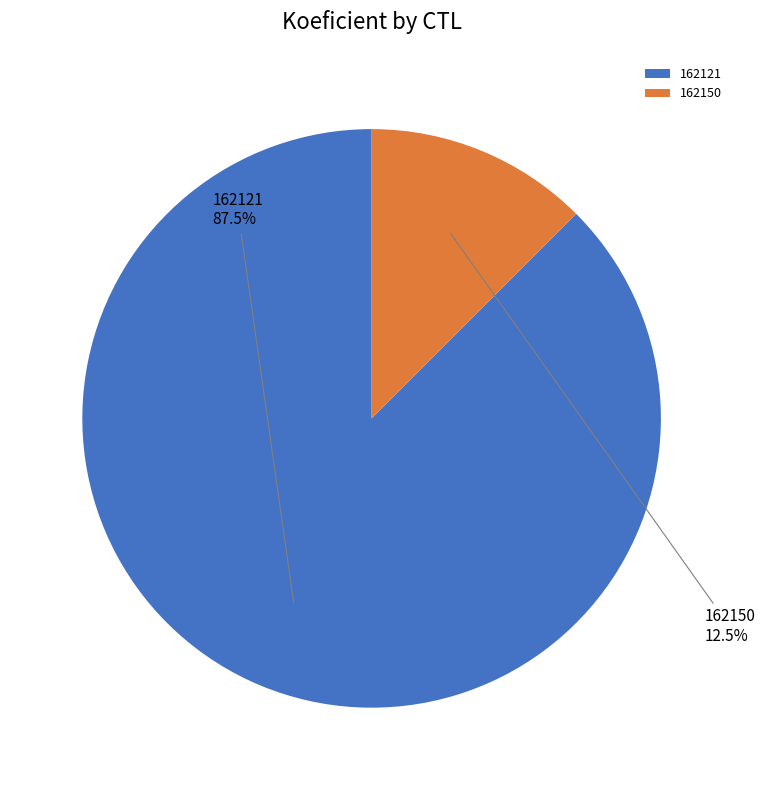

Count the number of slices in the pie.

2